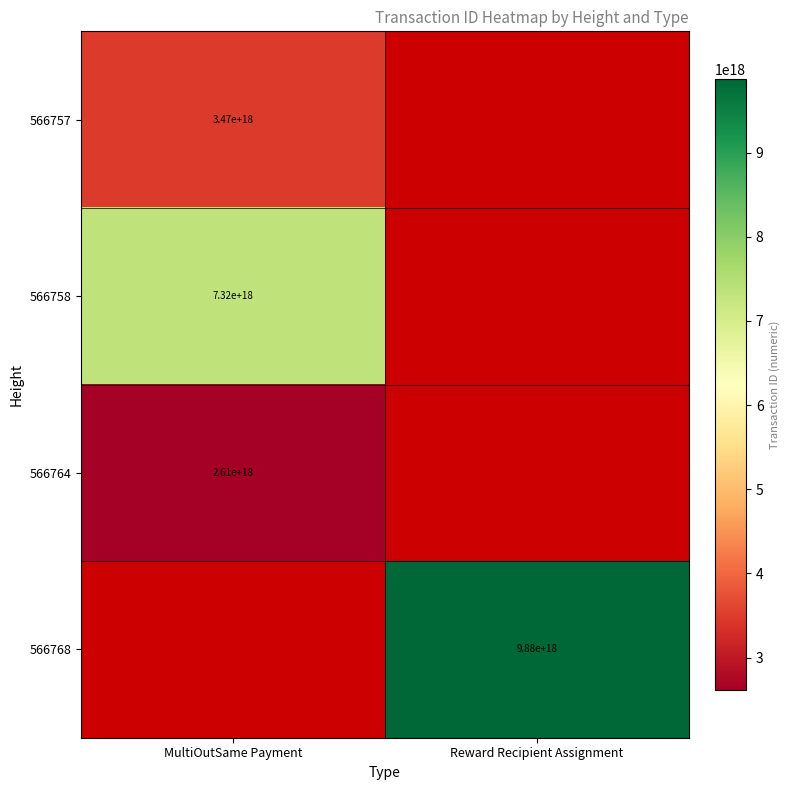

The value of 566757 at MultiOutSame Payment is 2368258804878648320. True or false?

False